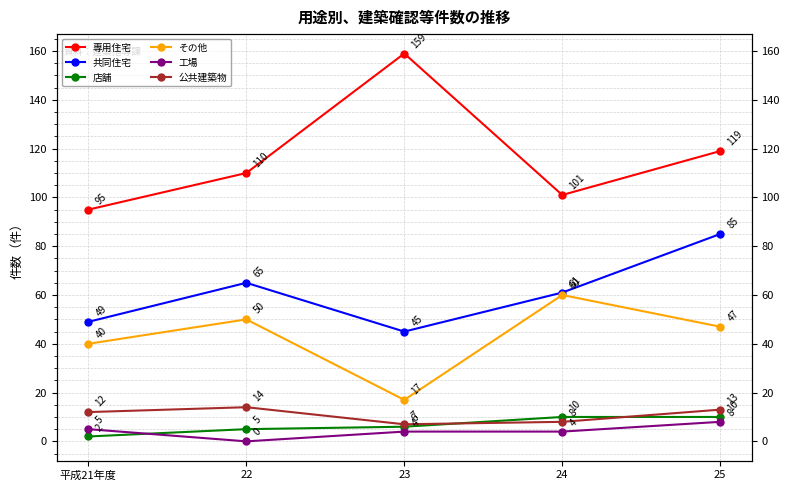

At which category is the sum across all series the highest?

25